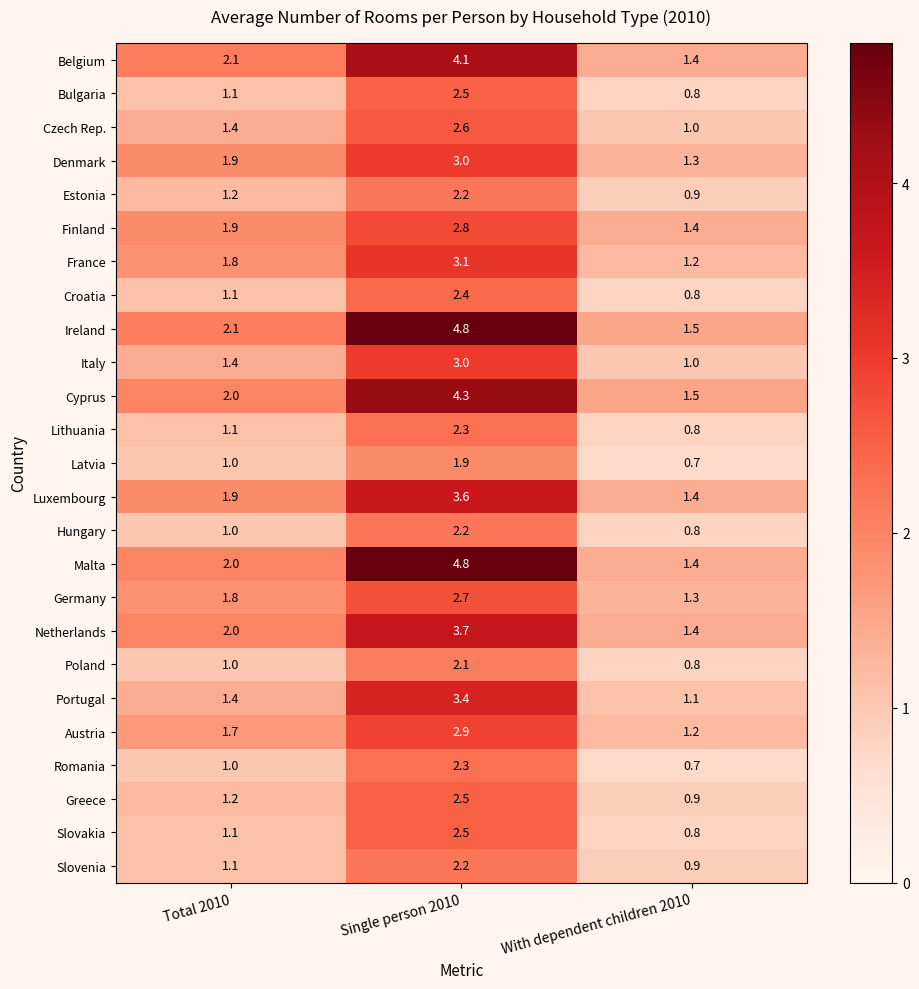

What is the sum of the Portugal values at Total 2010 and Single person 2010?

4.8